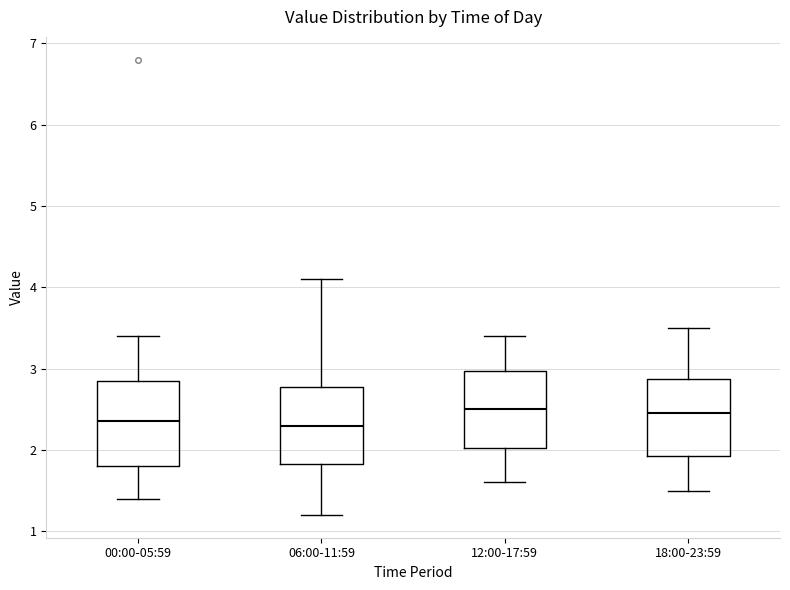

Reading left to right, read every box against the y-axis: the position of its median line, the range the box covers, and the ends of its whiskers. The values are not printed on the chart, so give them approximately, as read against the axis.

00:00-05:59: median 2.4, box 1.8 to 2.9, whiskers 1.4 to 3.4
06:00-11:59: median 2.3, box 1.8 to 2.8, whiskers 1.2 to 4.1
12:00-17:59: median 2.5, box 2.0 to 3.0, whiskers 1.6 to 3.4
18:00-23:59: median 2.5, box 1.9 to 2.9, whiskers 1.5 to 3.5